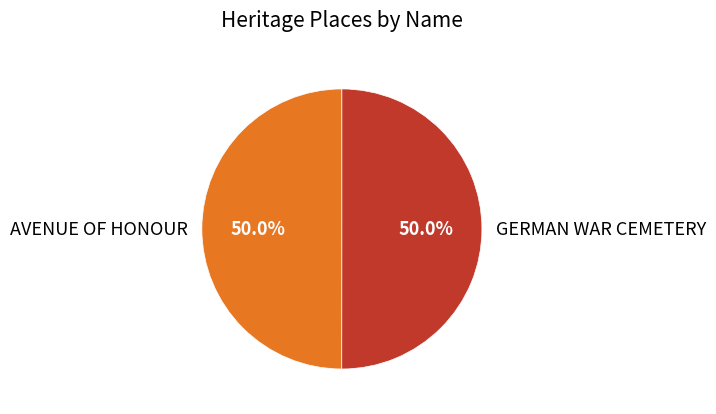

What is the ratio of the value at AVENUE OF HONOUR to the value at GERMAN WAR CEMETERY?

1.0